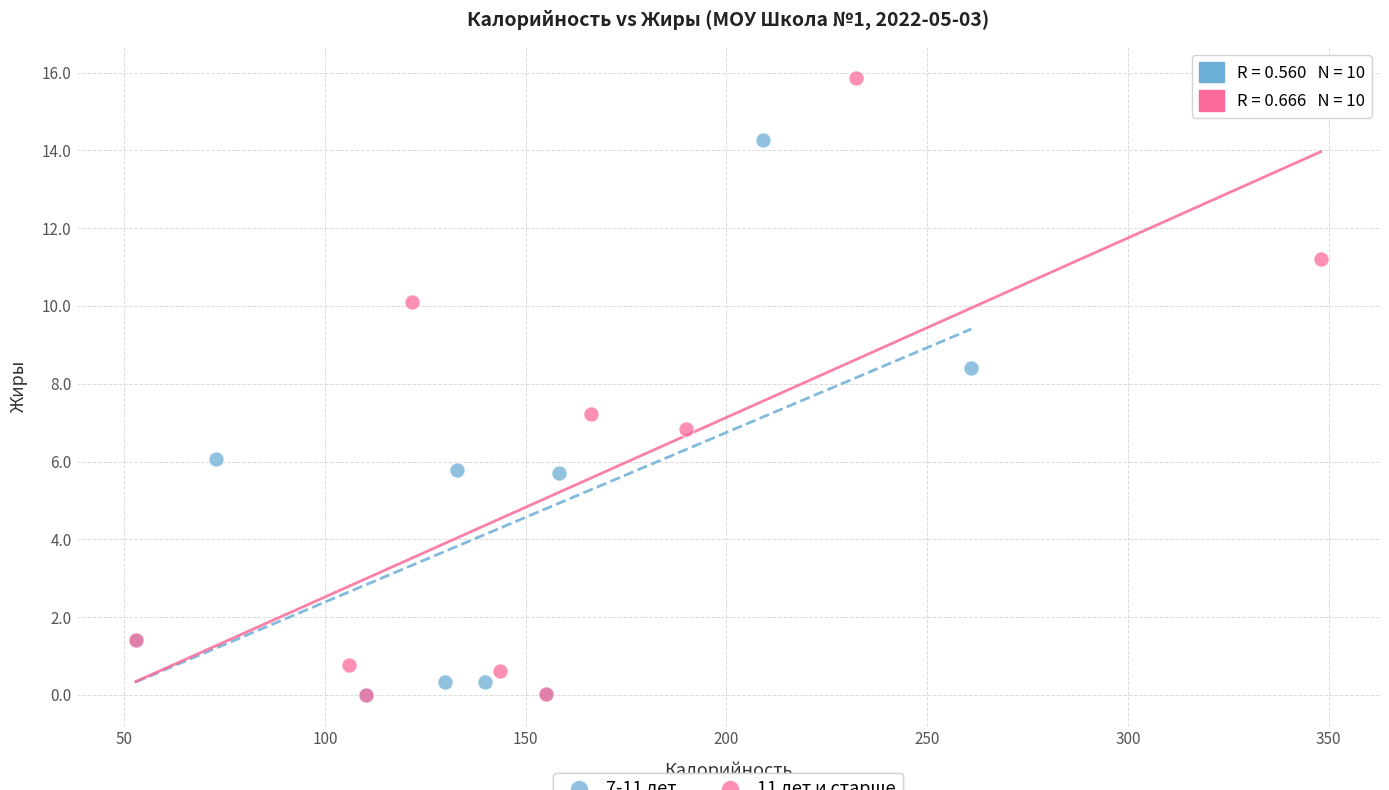

Which series has the largest Y range (max minus min)?

11 лет и старше